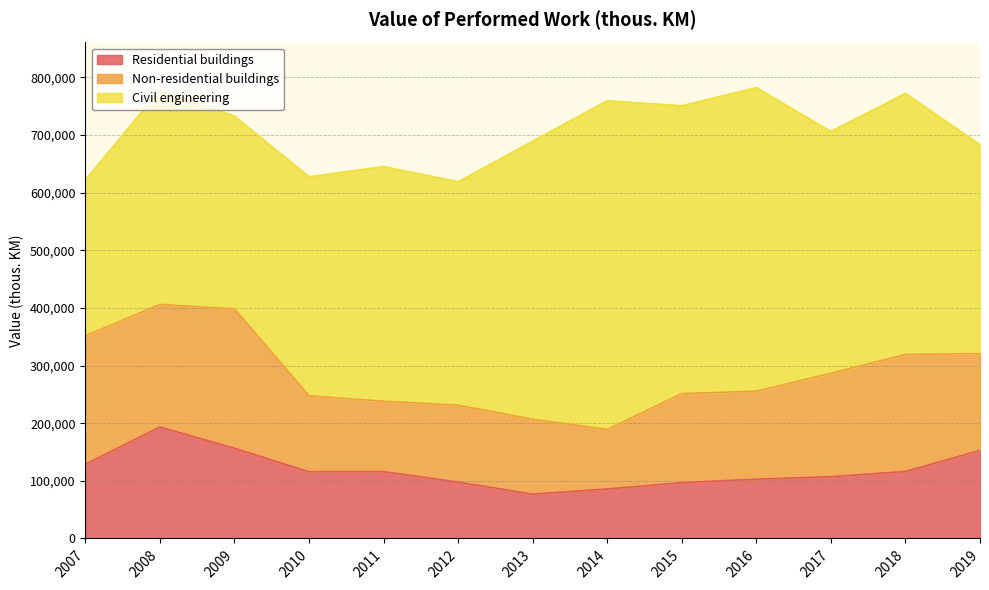

What is the minimum value shown in the chart?

76830